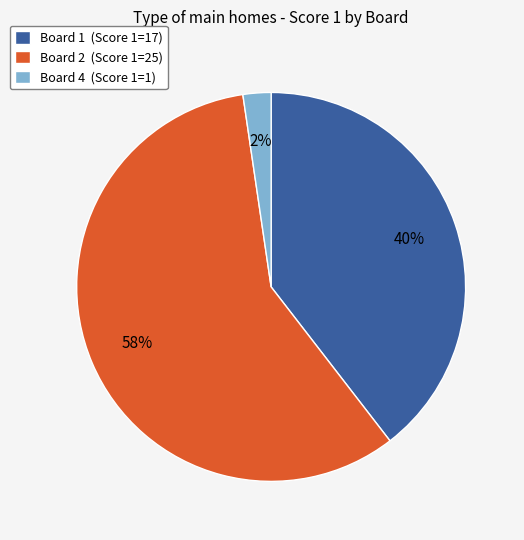

What percentage is the Board 2 (Score 1=25) slice, to the nearest percent?

58%